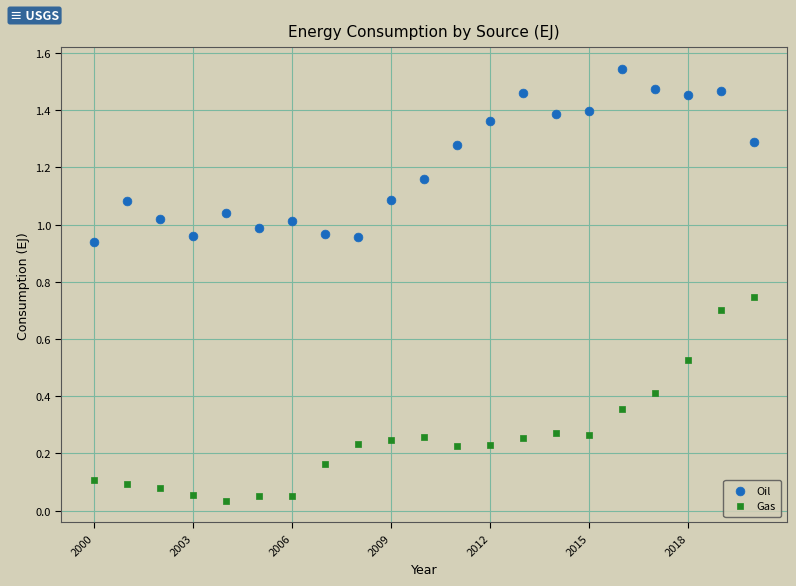

Which series reaches the maximum Y coordinate?

Oil